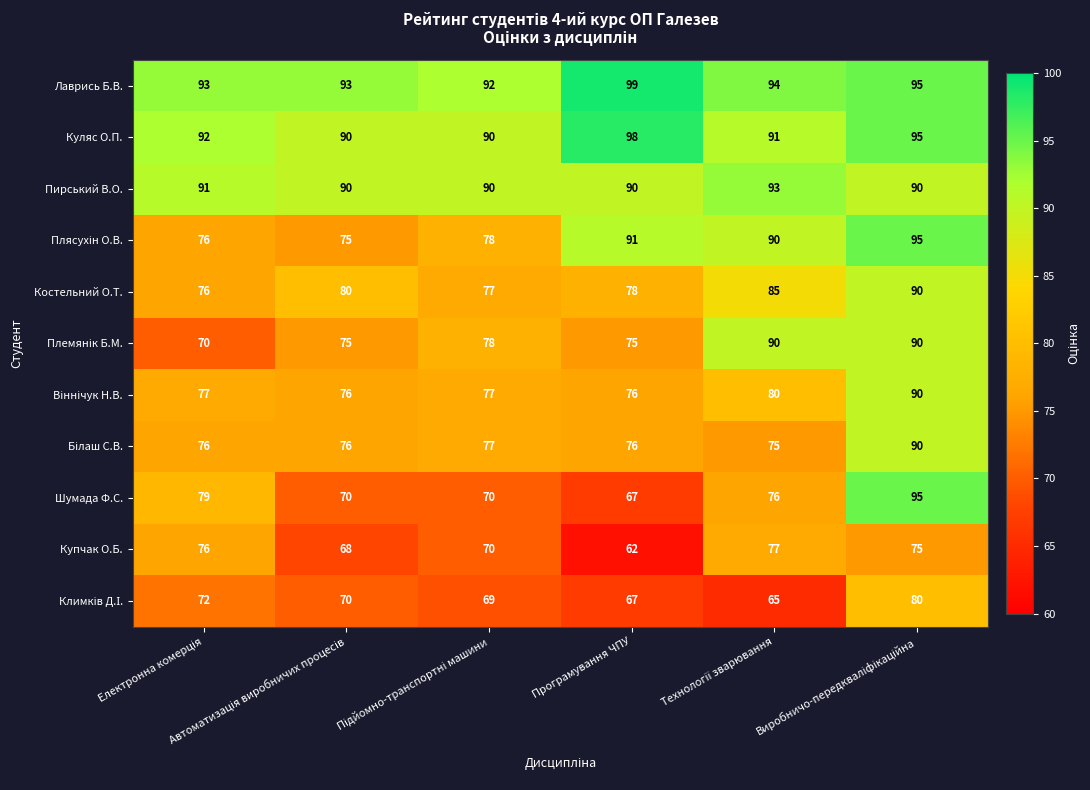

Which series has the largest range (max minus min)?

Шумада Ф.С.